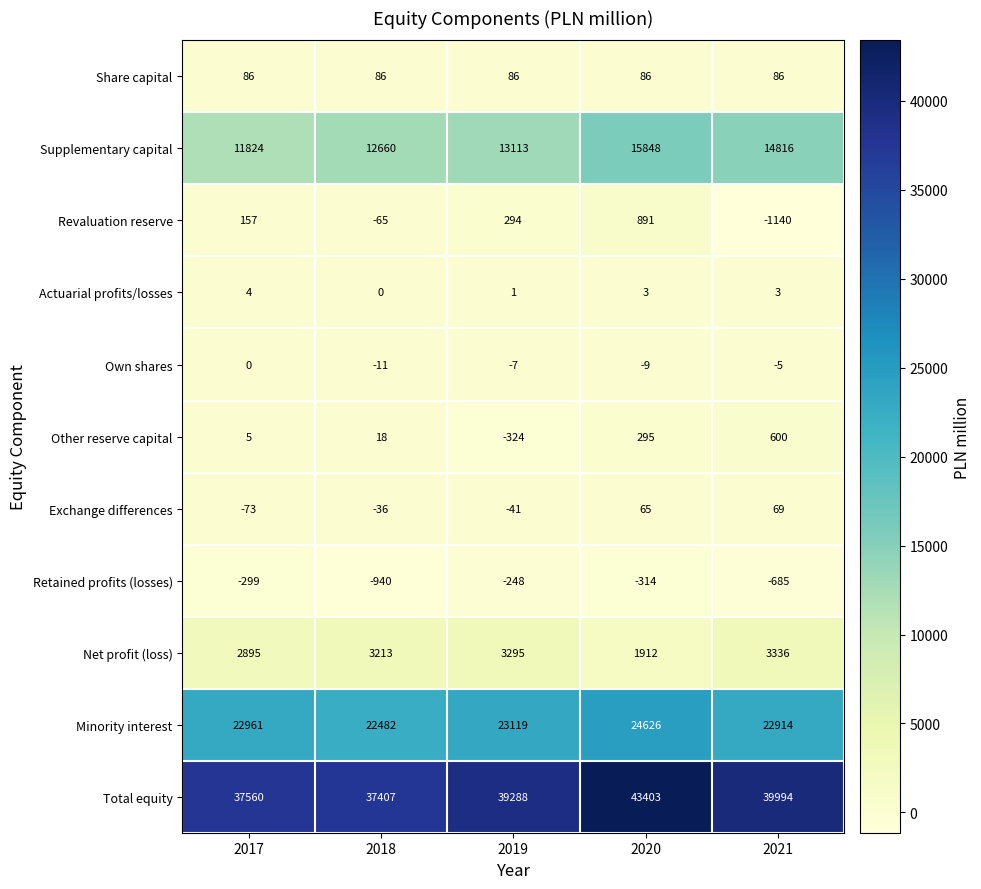

What is the total value across all series at 2018?

74814